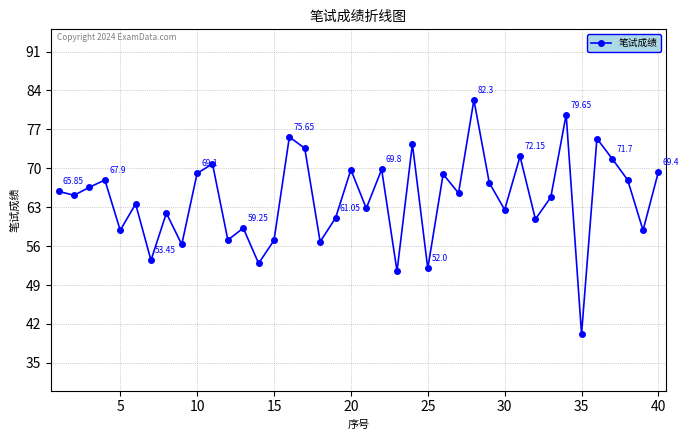

What is the sum of all values?

2580.8